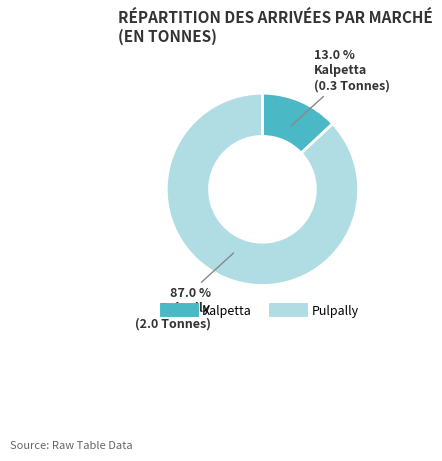

To the nearest percent, what portion does Kalpetta represent?

13%